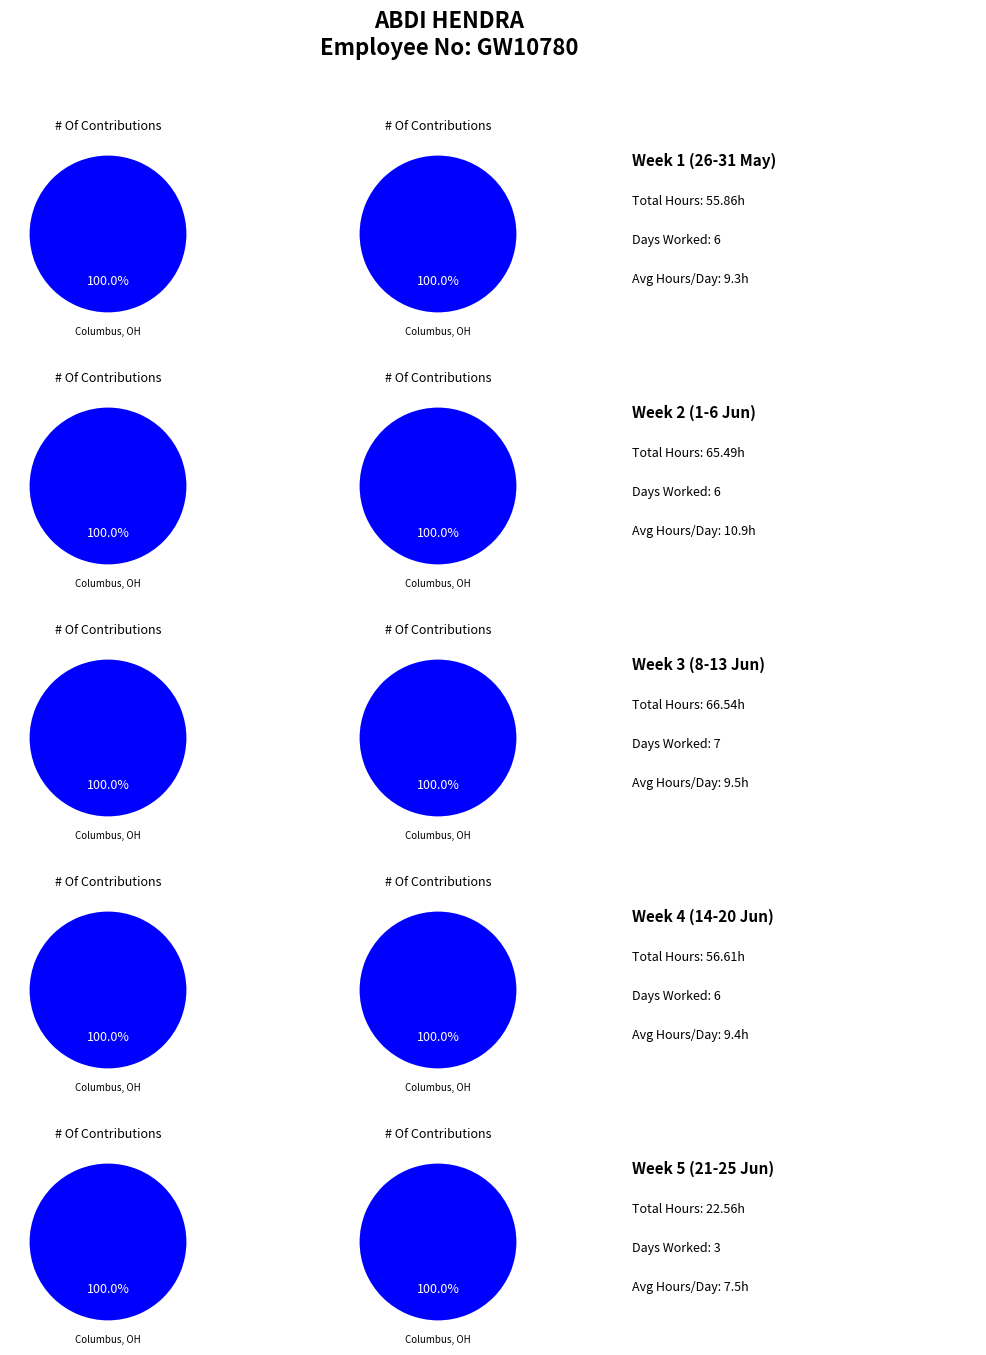

Which series has the largest range (max minus min)?

Columbus, OH